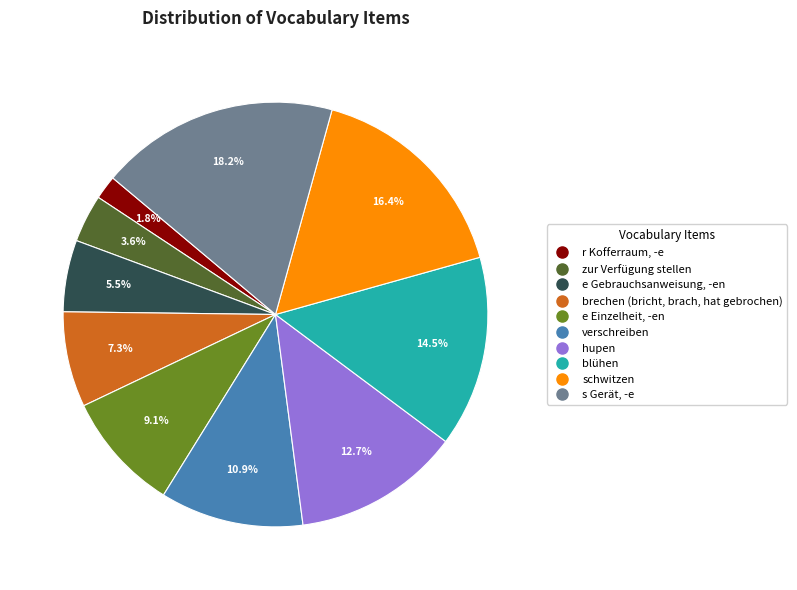

Which slice is the largest?

s Gerät, -e